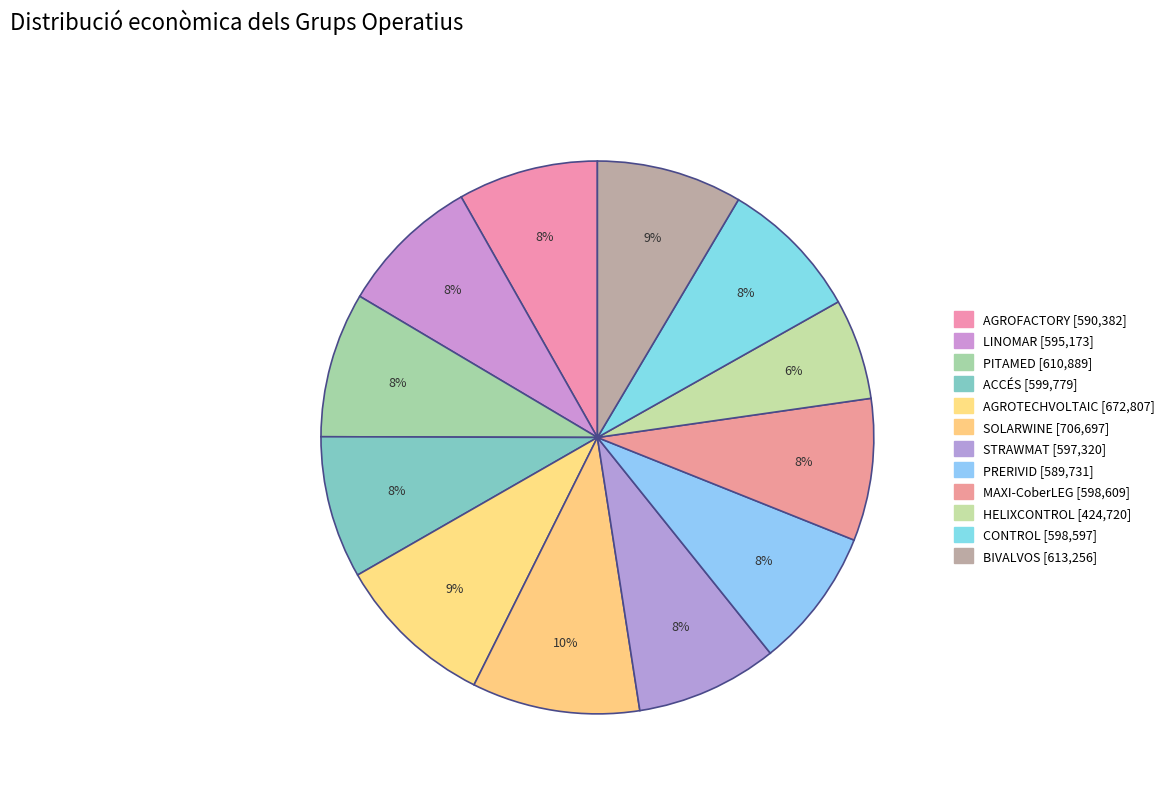

Which category has the smallest portion of the pie?

HELIXCONTROL